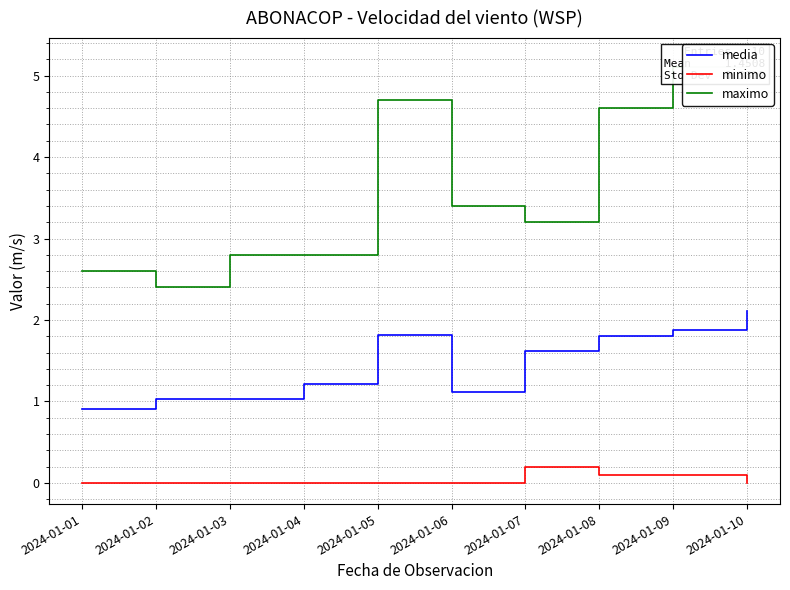

What is the value of the media point at the 2nd from the left?

1.0